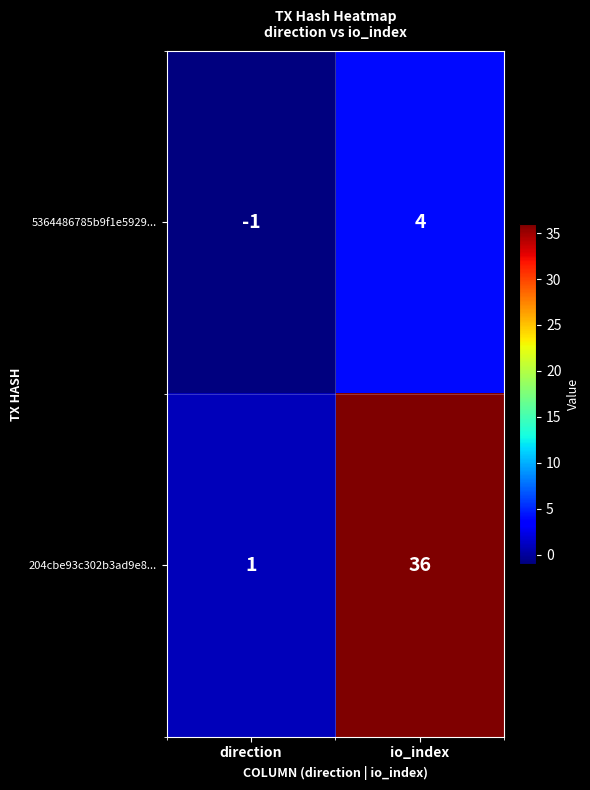

Between direction and io_index, which series saw the biggest shift?

204cbe93c302b3ad9e8...